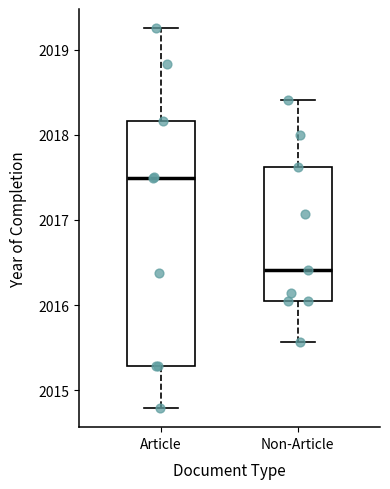

Which box's median line is the highest?

Article